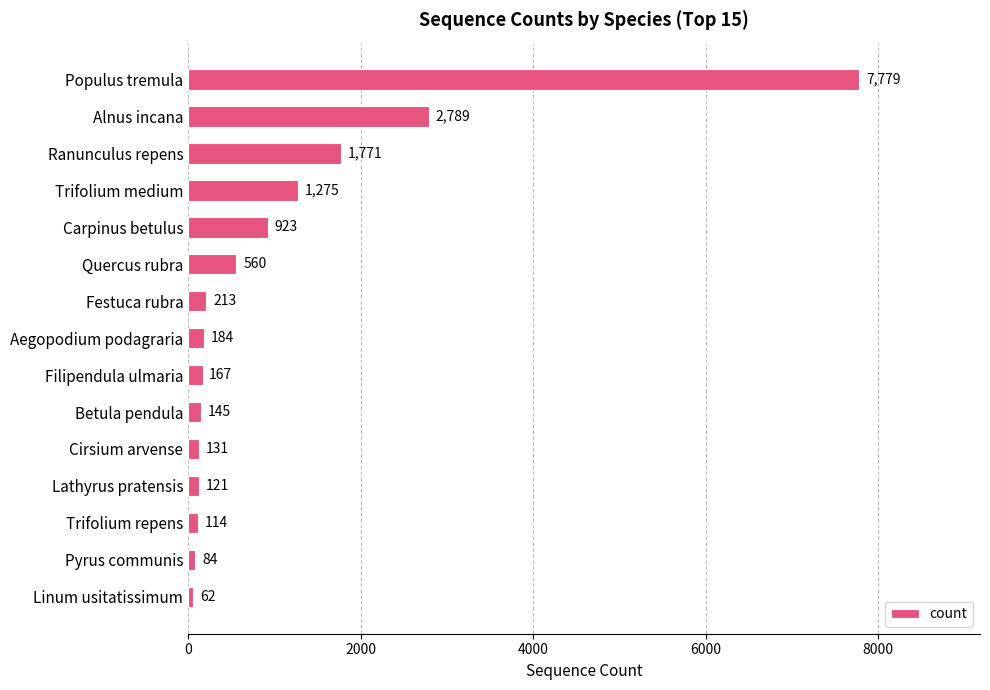

List the labels in order of value, largest first.

Populus tremula, Alnus incana, Ranunculus repens, Trifolium medium, Carpinus betulus, Quercus rubra, Festuca rubra, Aegopodium podagraria, Filipendula ulmaria, Betula pendula, Cirsium arvense, Lathyrus pratensis, Trifolium repens, Pyrus communis, Linum usitatissimum